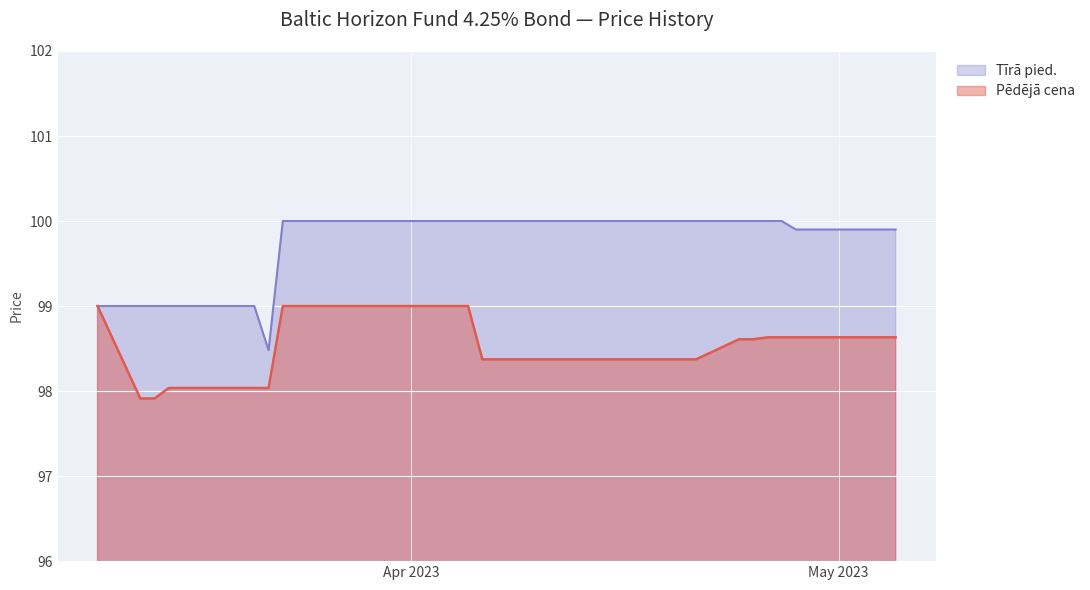

How many data points does each series have?

38